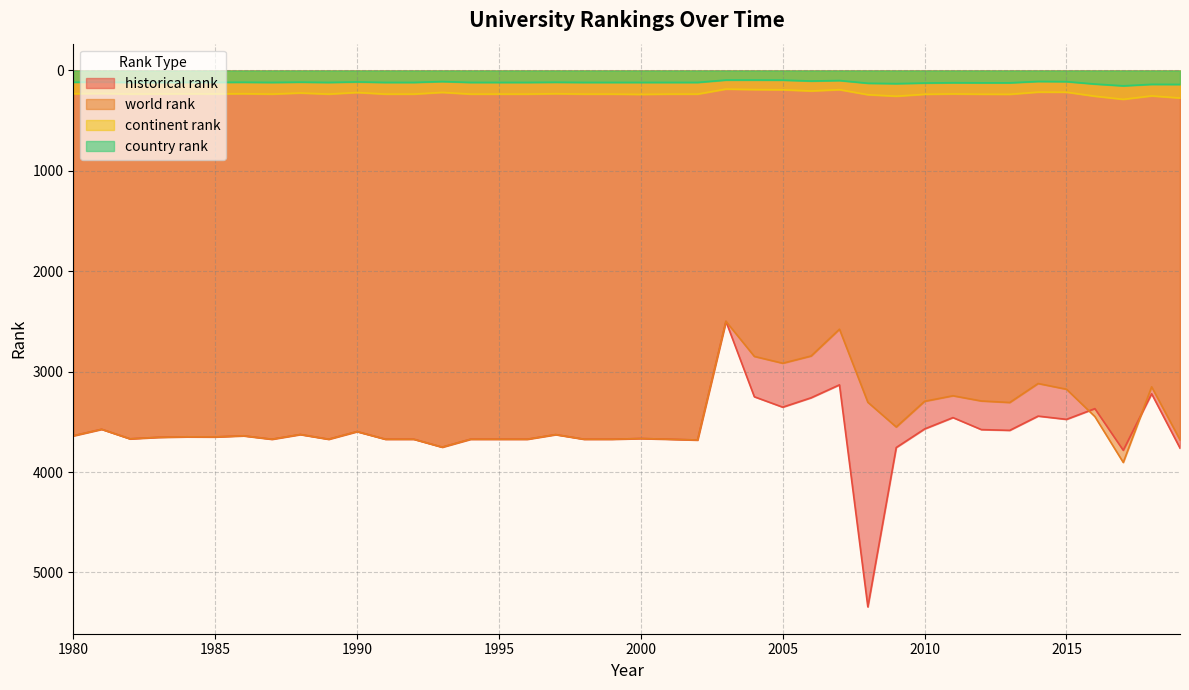

How many interior local valleys does the continent rank series have?

12